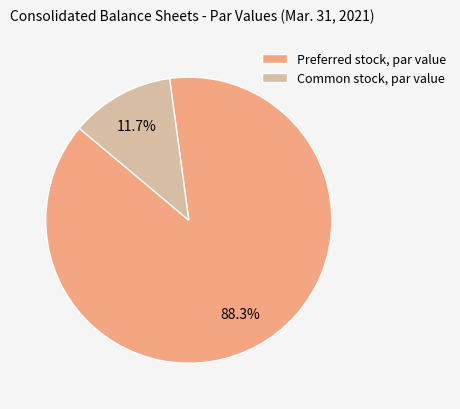

How many slices are in this pie chart?

2